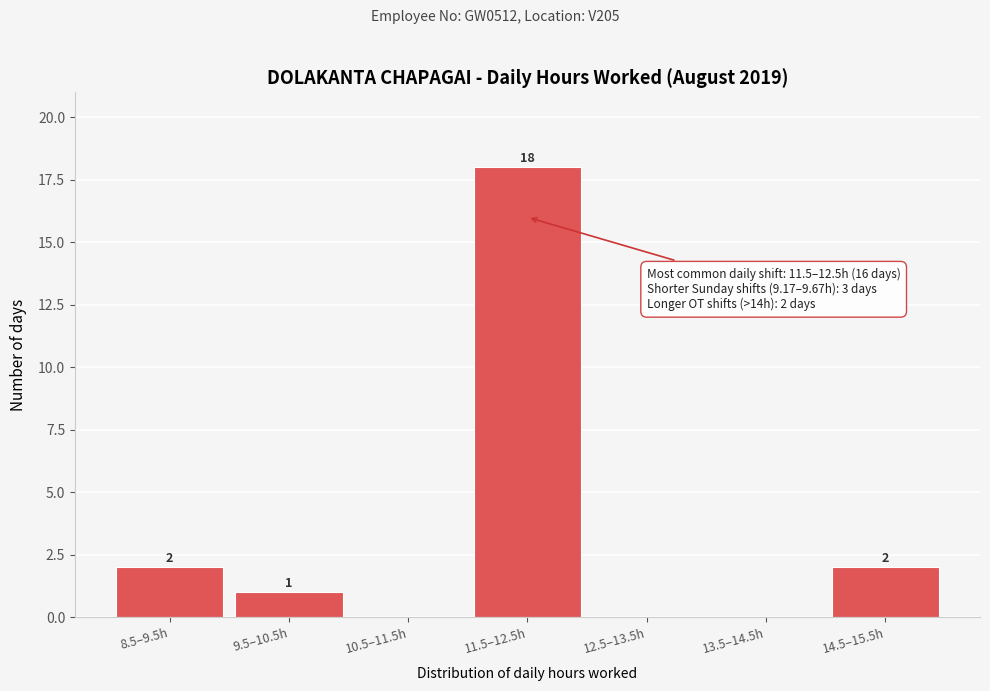

Reading left to right, extract all data points from this chart.

8.5–9.5h=2	9.5–10.5h=1	10.5–11.5h=0	11.5–12.5h=18	12.5–13.5h=0	13.5–14.5h=0	14.5–15.5h=2